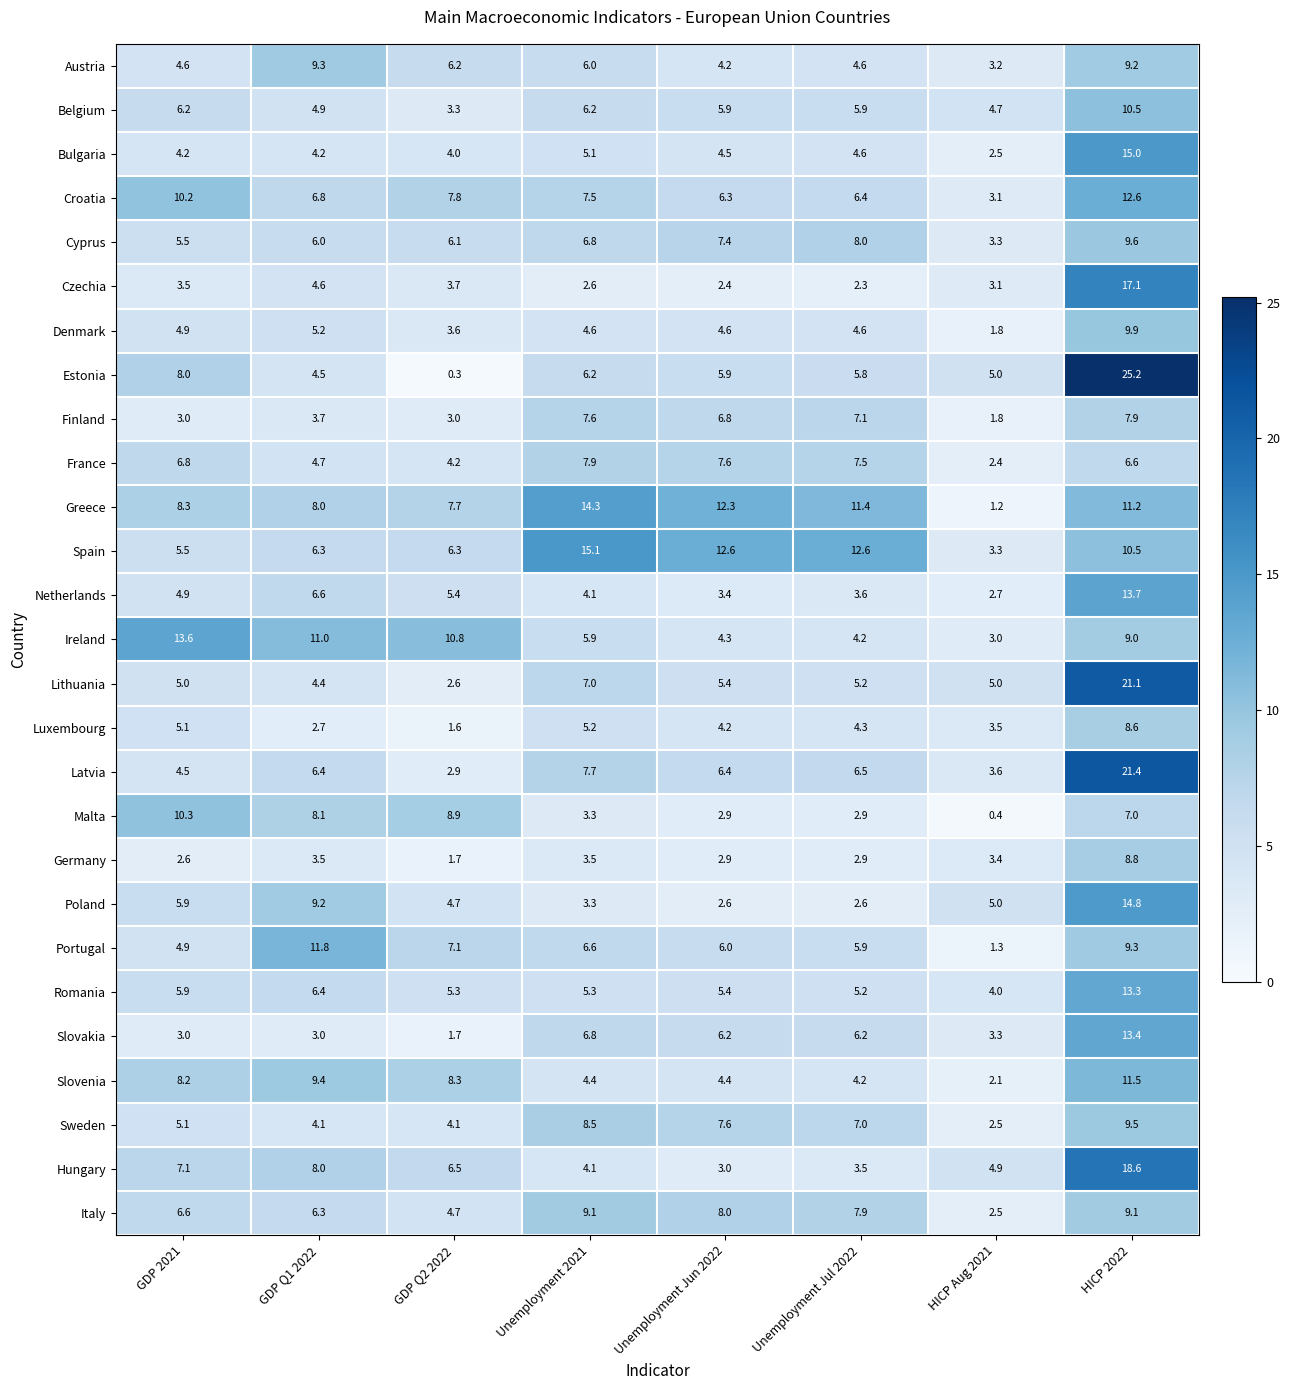

How many distinct data groups are displayed?

27